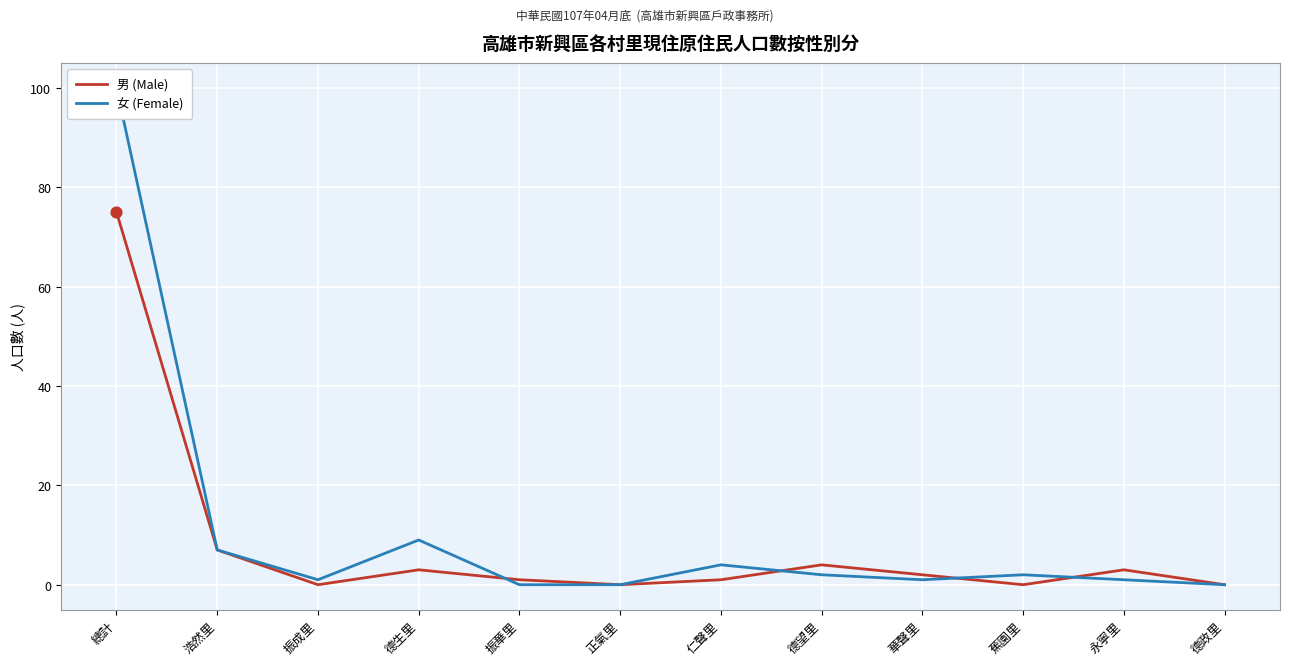

Which series has the largest total across all categories?

女 (Female)